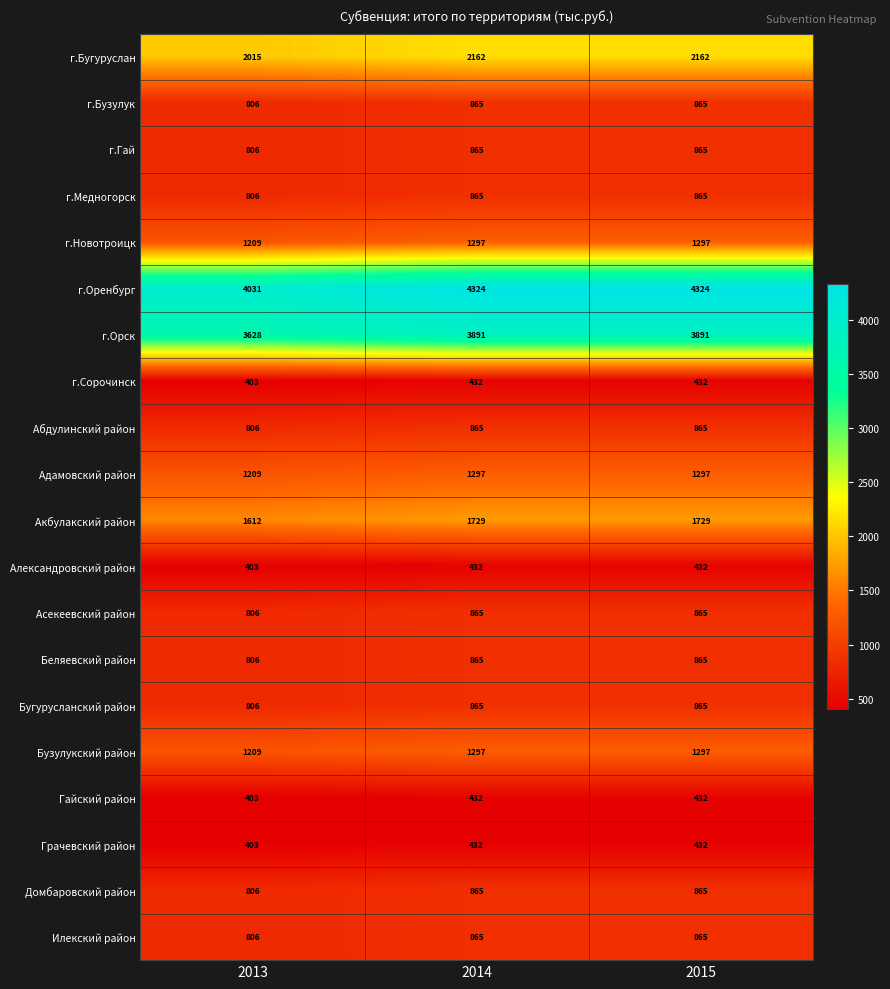

Is the value of Бузулукский район at 2014 greater than the value of Адамовский район at 2013?

Yes